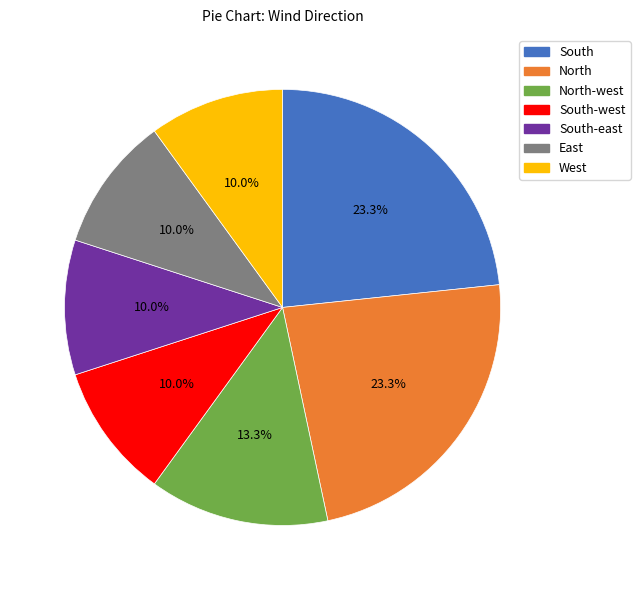

How many slices are in this pie chart?

7